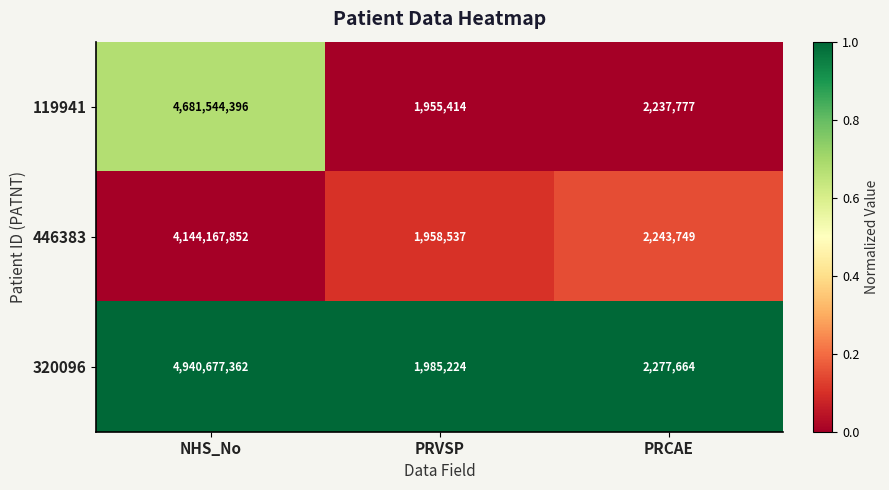

At which label is 320096 closest to 2471331293?

PRCAE